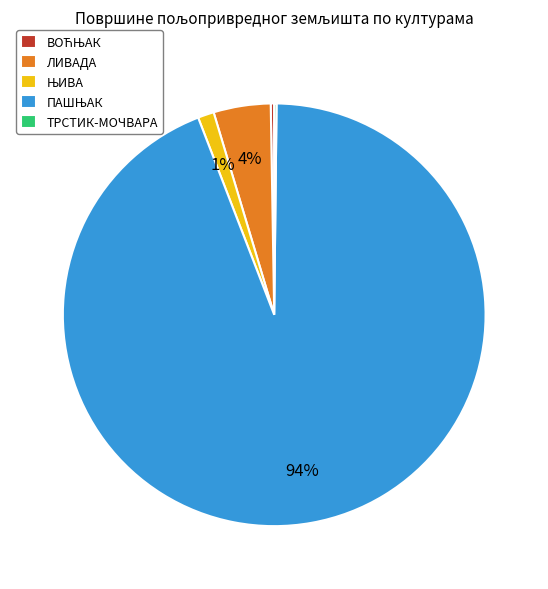

Is there any slice that represents more than half of the pie?

Yes